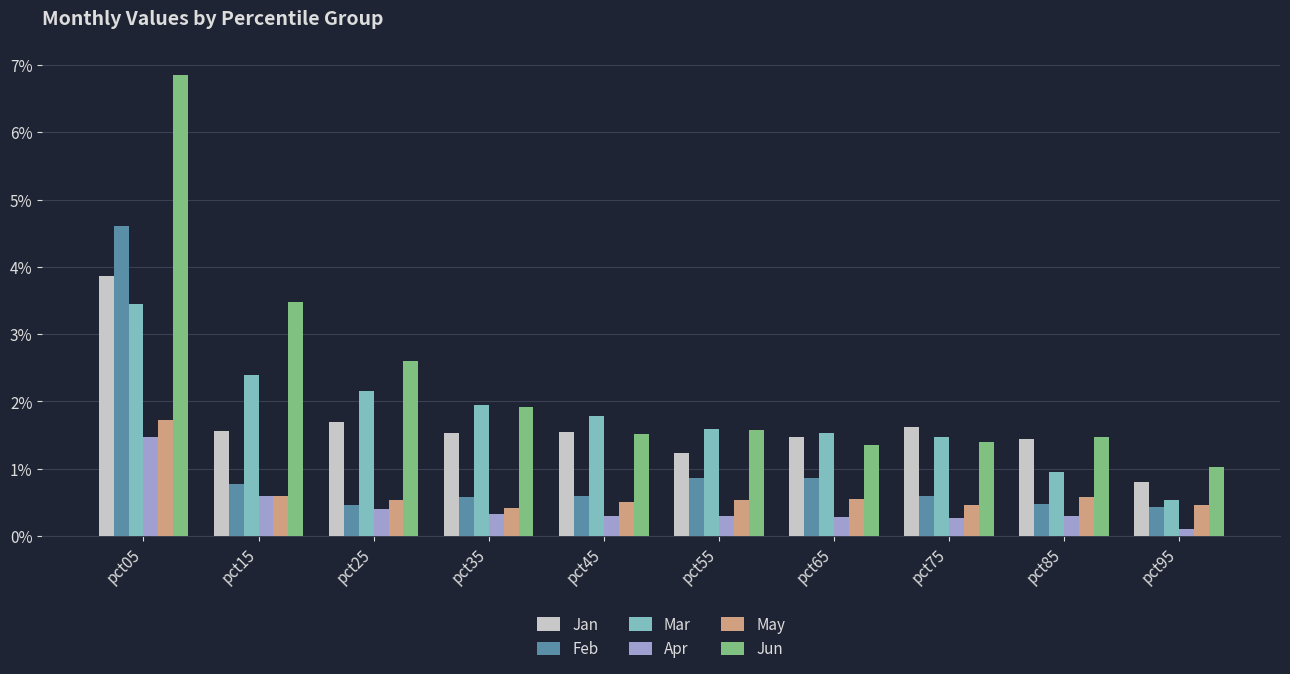

What is the approximate value of May at pct35?

0.4